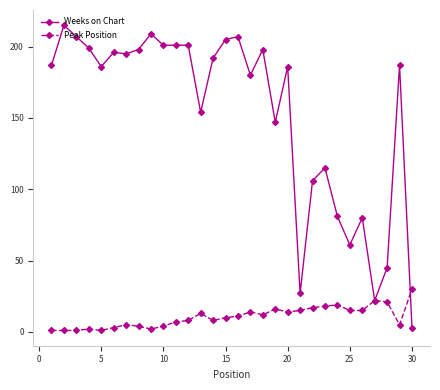

Reading left to right, extract all data points from this chart.

Weeks on Chart: 187	215	207	199	186	196	195	198	209	201	201	201	154	192	205	207	180	198	147	186	27	106	115	81	61	80	22	45	187	3
Peak Position: 1	1	1	2	1	3	5	4	2	4	7	8	13	8	10	11	14	12	16	14	15	17	18	19	15	15	22	21	5	30